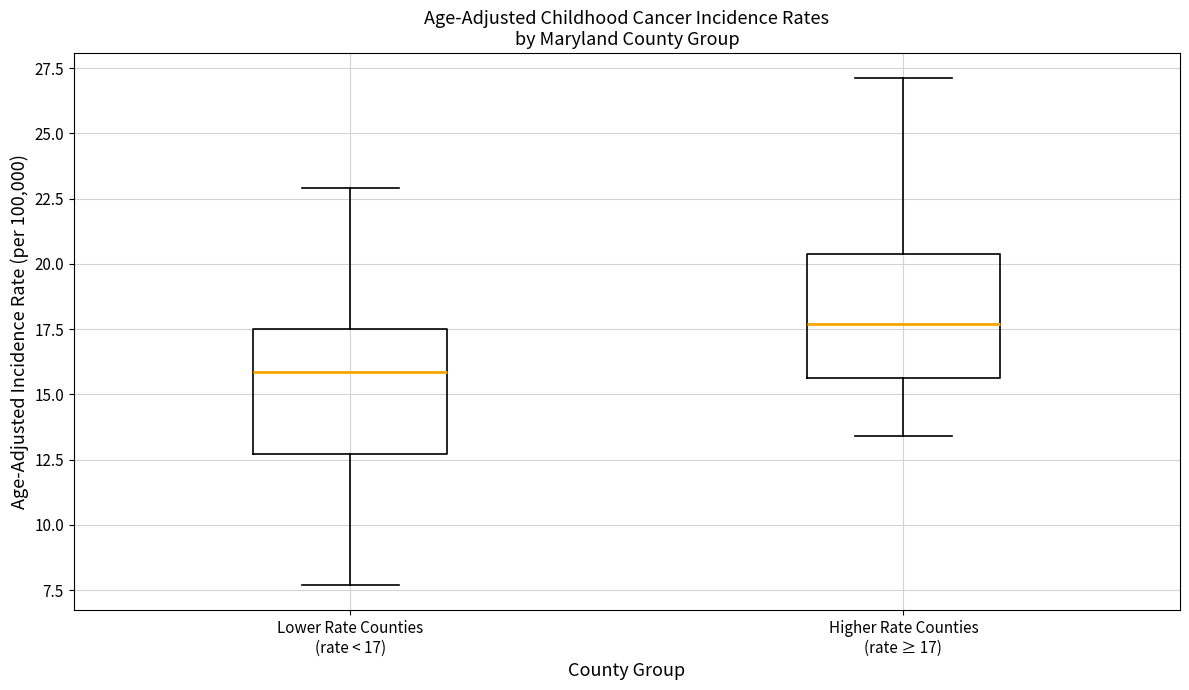

Which box has the highest median line?

Higher Rate Counties (rate ≥ 17)